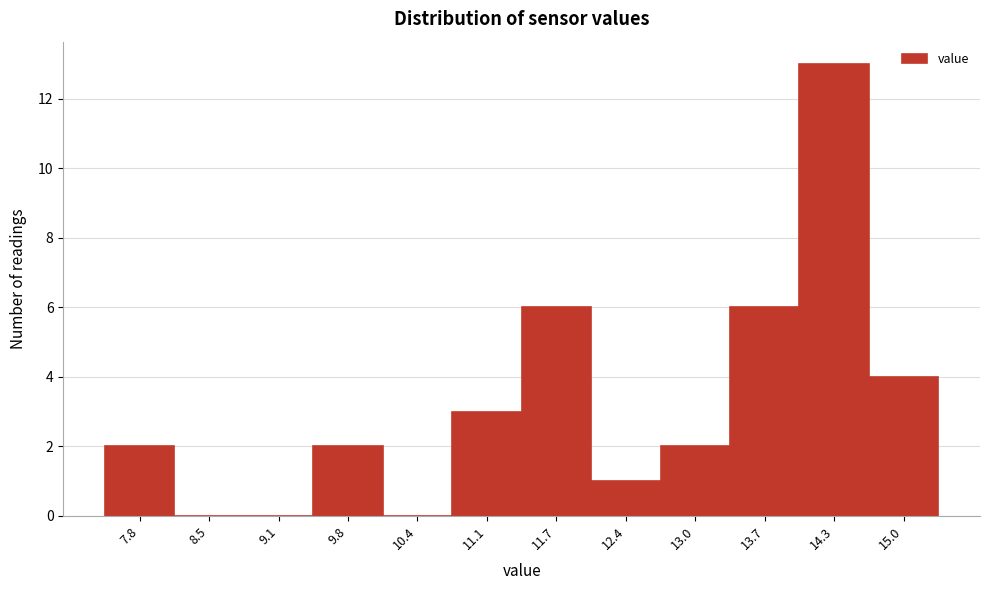

Reading left to right, list all the values displayed in this chart.

7.8=2	8.5=0	9.1=0	9.8=2	10.4=0	11.1=3	11.7=6	12.4=1	13.0=2	13.7=6	14.3=13	15.0=4